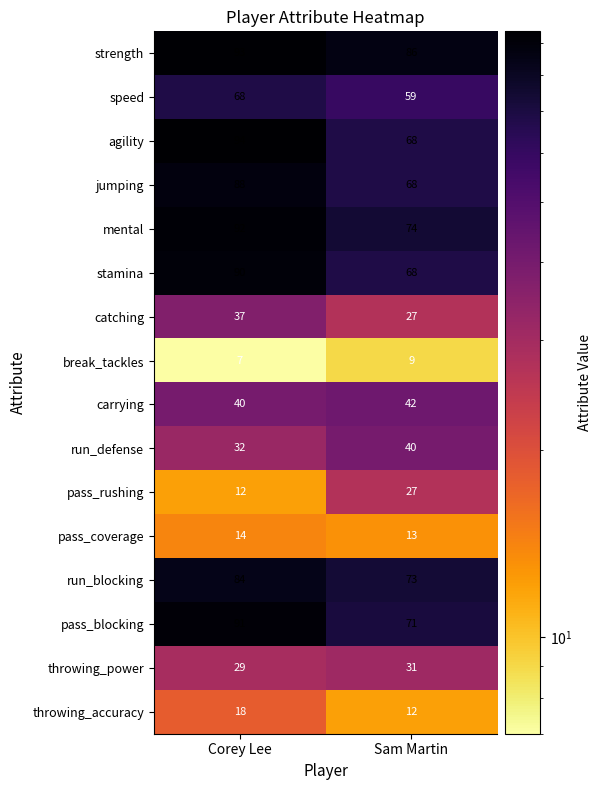

The carrying series shows 9 at Sam Martin. True or false?

False